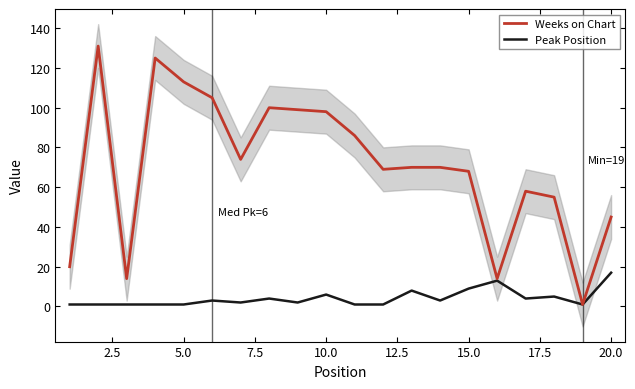

What is the average value of the Peak Position series?

4